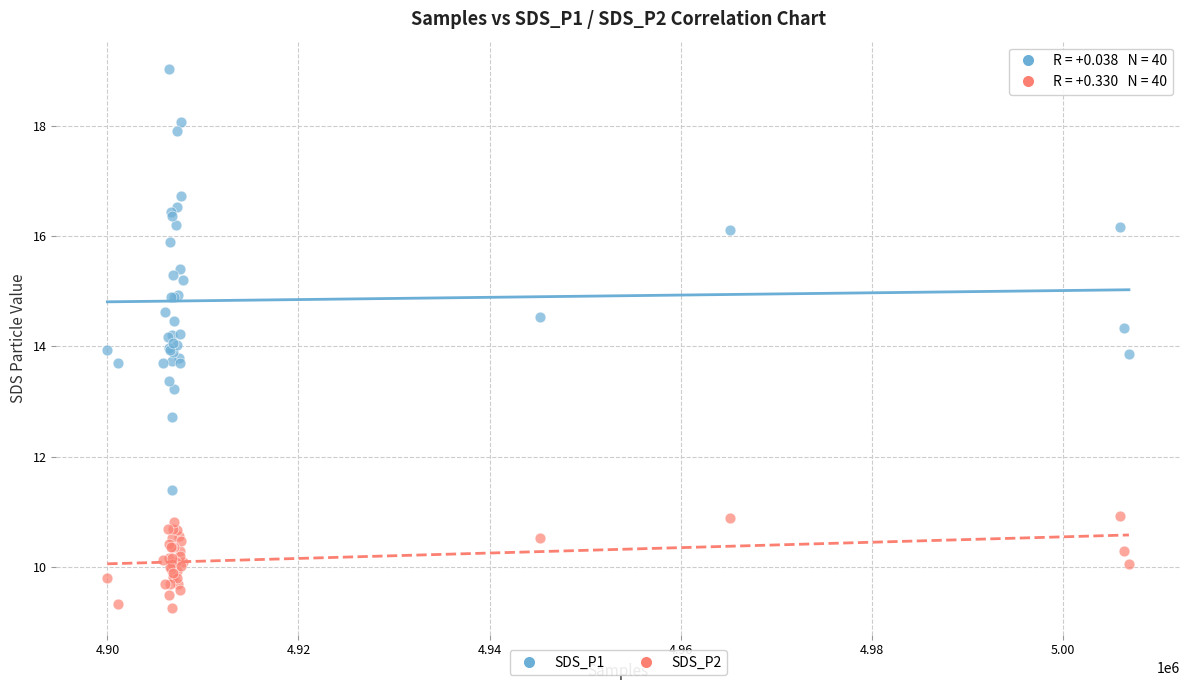

Which series reaches the minimum Y coordinate?

SDS_P2